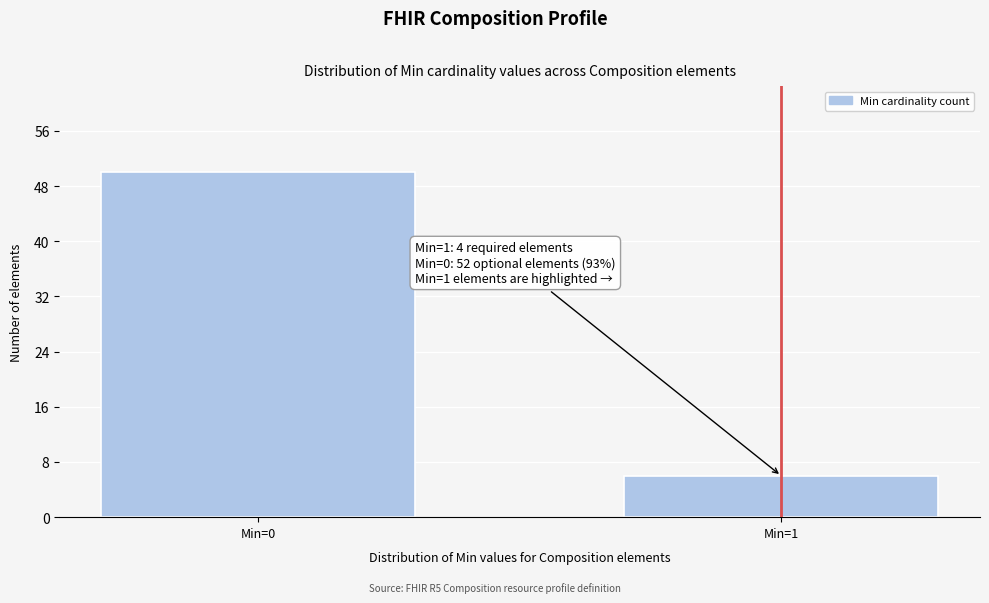

Reading left to right, what are all the values shown in this chart?

50	6